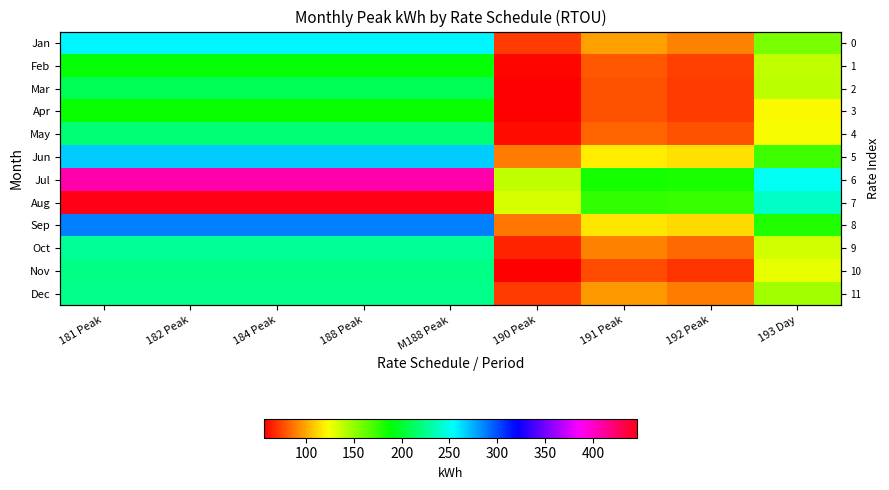

Rank the categories by Oct value from lowest to highest.

190 Peak, 192 Peak, 191 Peak, 193 Day, 181 Peak, 182 Peak, 184 Peak, 188 Peak, M188 Peak